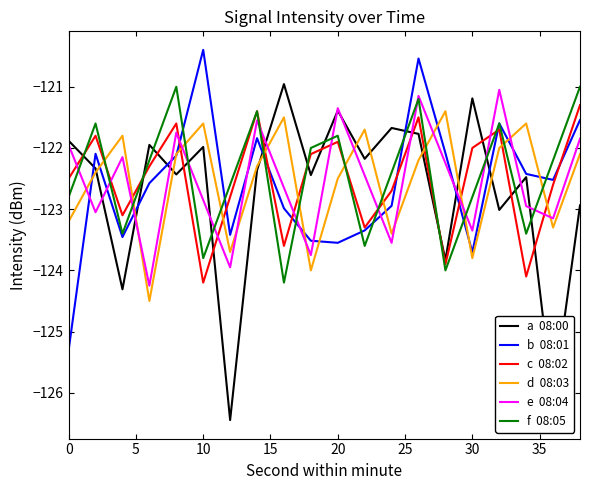

What is the maximum value shown in the chart?

-120.4